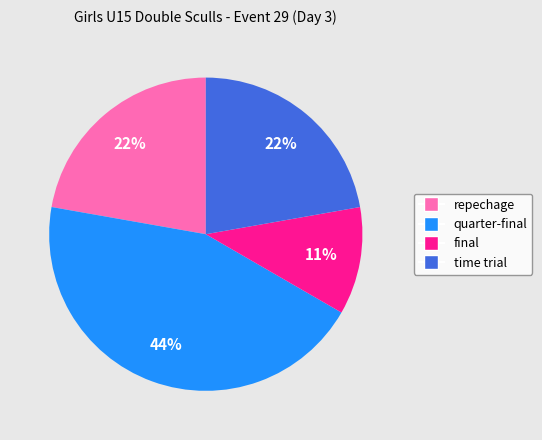

To the nearest percent, what percentage of the pie is final?

11%